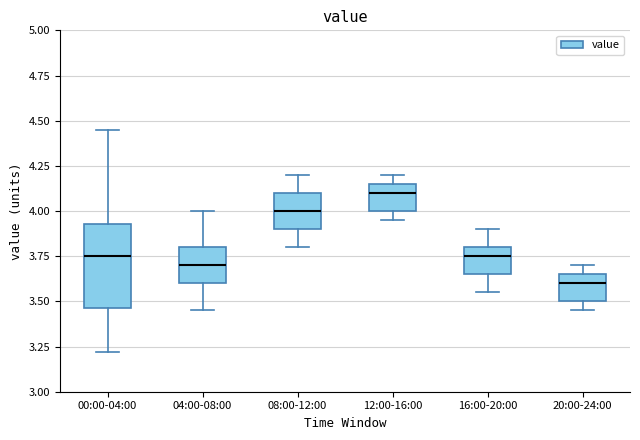

Reading left to right, transcribe this box plot: for each box, give where its median line is, the range the box spans, and where its two whiskers end, as read against the y-axis. The values are not printed on the chart, so give them approximately, as read against the axis.

00:00-04:00: median 3.75, box 3.45 to 3.95, whiskers 3.20 to 4.45
04:00-08:00: median 3.70, box 3.60 to 3.80, whiskers 3.45 to 4.00
08:00-12:00: median 4.00, box 3.90 to 4.10, whiskers 3.80 to 4.20
12:00-16:00: median 4.10, box 4.00 to 4.15, whiskers 3.95 to 4.20
16:00-20:00: median 3.75, box 3.65 to 3.80, whiskers 3.55 to 3.90
20:00-24:00: median 3.60, box 3.50 to 3.65, whiskers 3.45 to 3.70